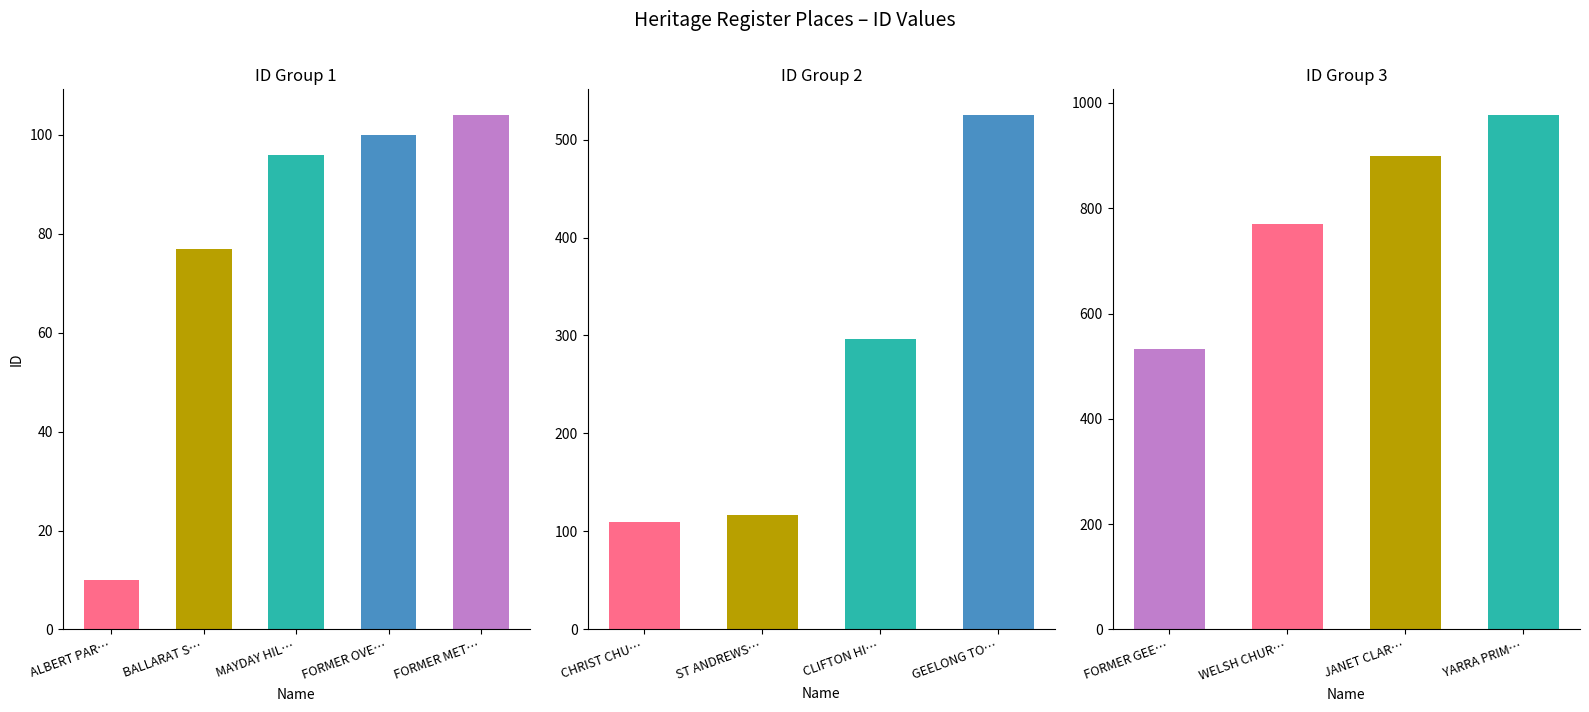

Rank the categories by value from lowest to highest.

ALBERT PARK PRIMARY SCHOOL, BALLARAT SCHOOL OF MINES, MAYDAY HILLS HOSPITAL, FORMER OVENS DISTRICT HOSPITAL, FORMER METHODIST CHURCH, CHRIST CHURCH (BEECHWORTH), ST ANDREWS UNITING CHURCH, CLIFTON HILL PRIMARY SCHOOL, GEELONG TOWN HALL, FORMER GEELONG GRAMMAR SCHOOL, WELSH CHURCH AND HALL, JANET CLARKE HALL, YARRA PRIMARY SCHOOL